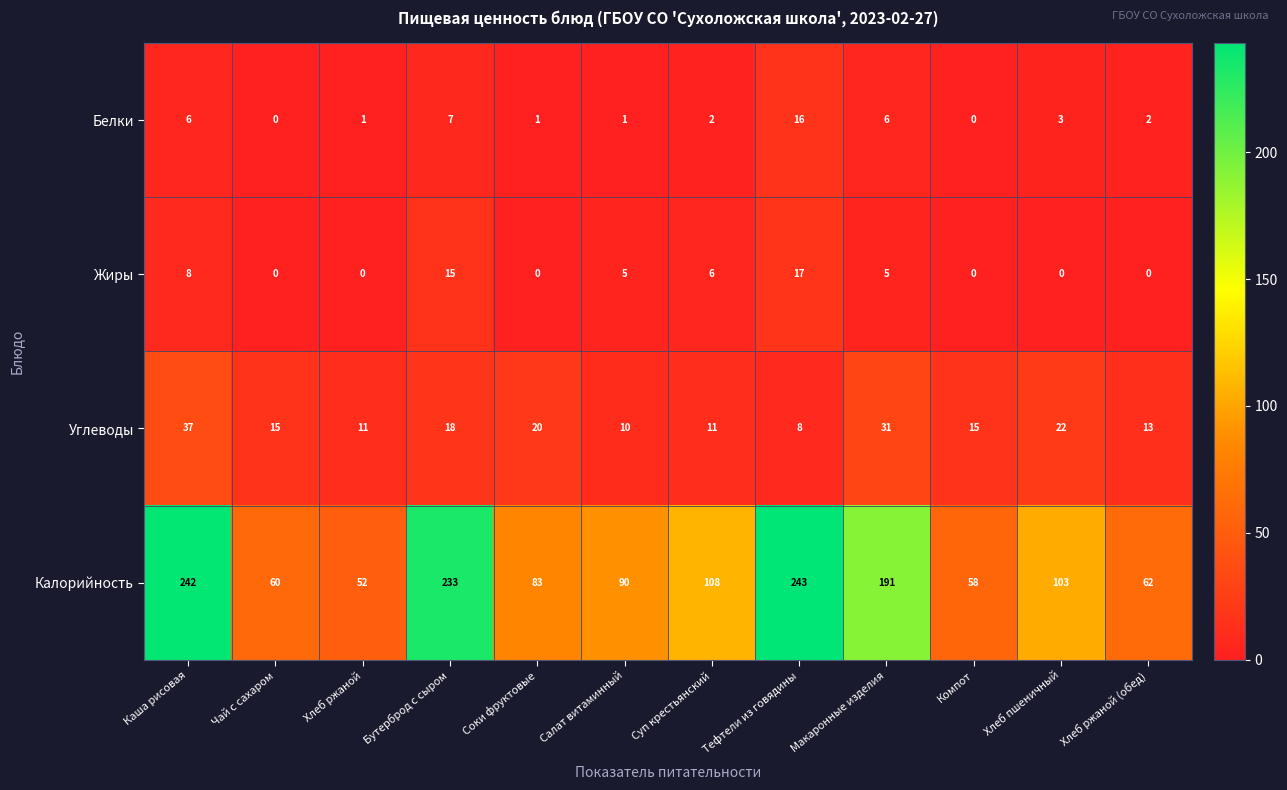

Which series changed the most between Каша рисовая and Компот?

Калорийность